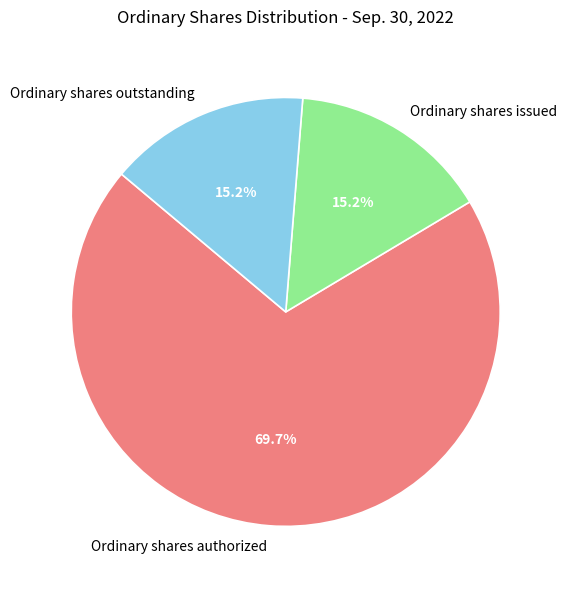

What is the ratio of the value at Ordinary shares issued to the value at Ordinary shares outstanding?

1.0